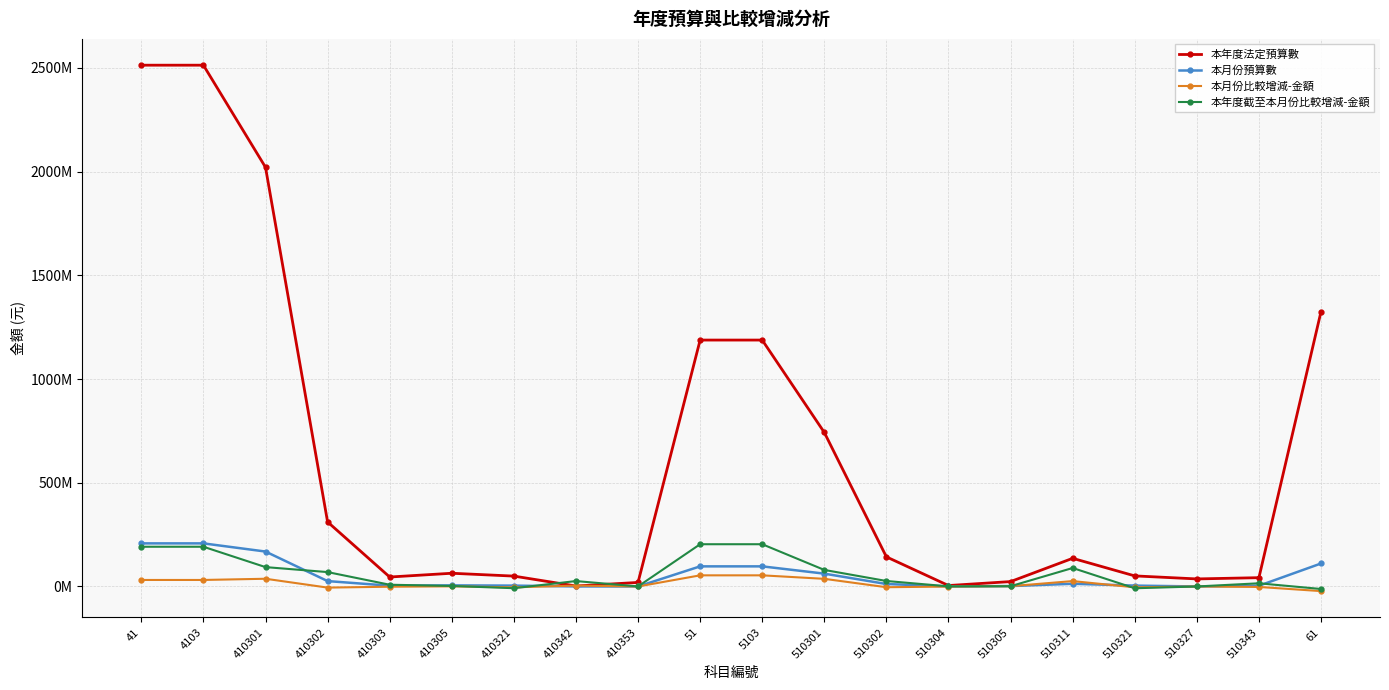

What is the difference between the 本年度截至本月份比較增減-金額 values at 410353 and 510305?

1135209.5